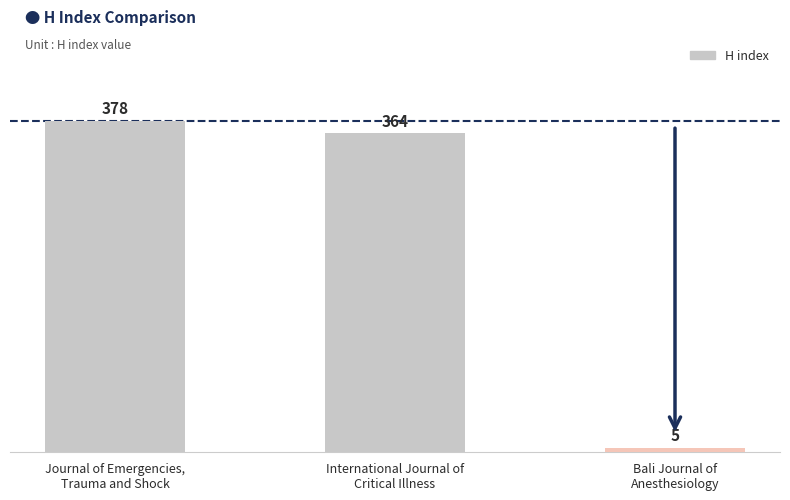

Reading left to right, what are all the values shown in this chart?

Journal of Emergencies,
Trauma and Shock=378	International Journal of
Critical Illness=364	Bali Journal of
Anesthesiology=5